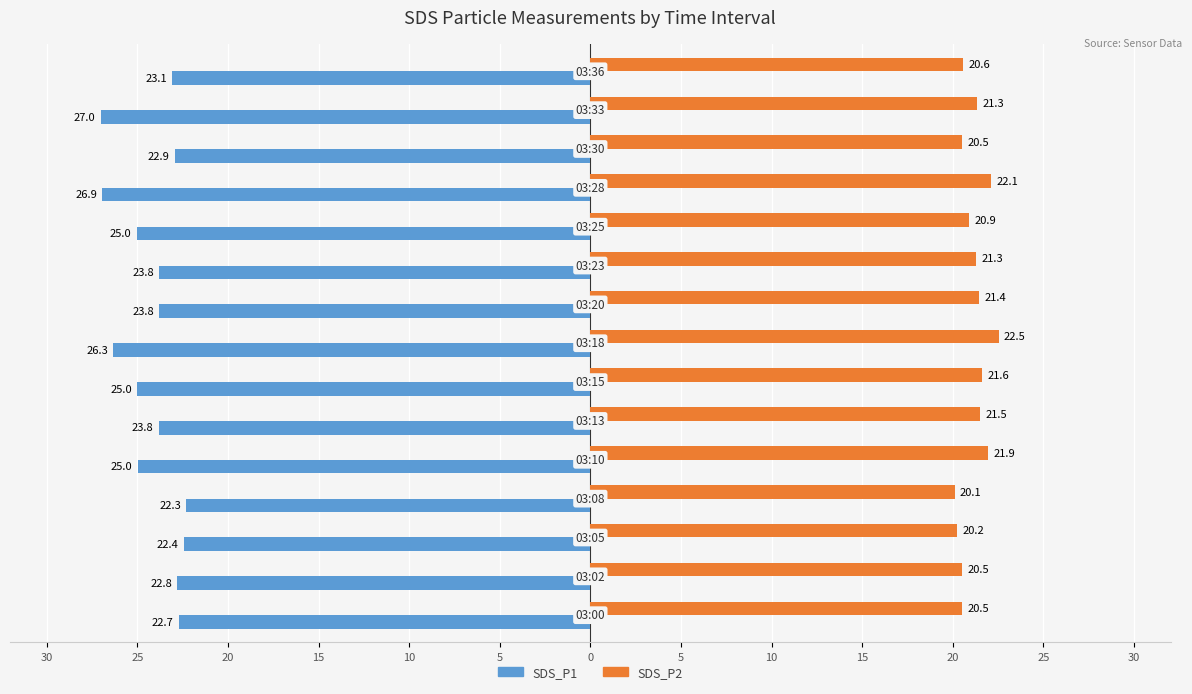

What are all the series names shown in the legend?

SDS_P1, SDS_P2